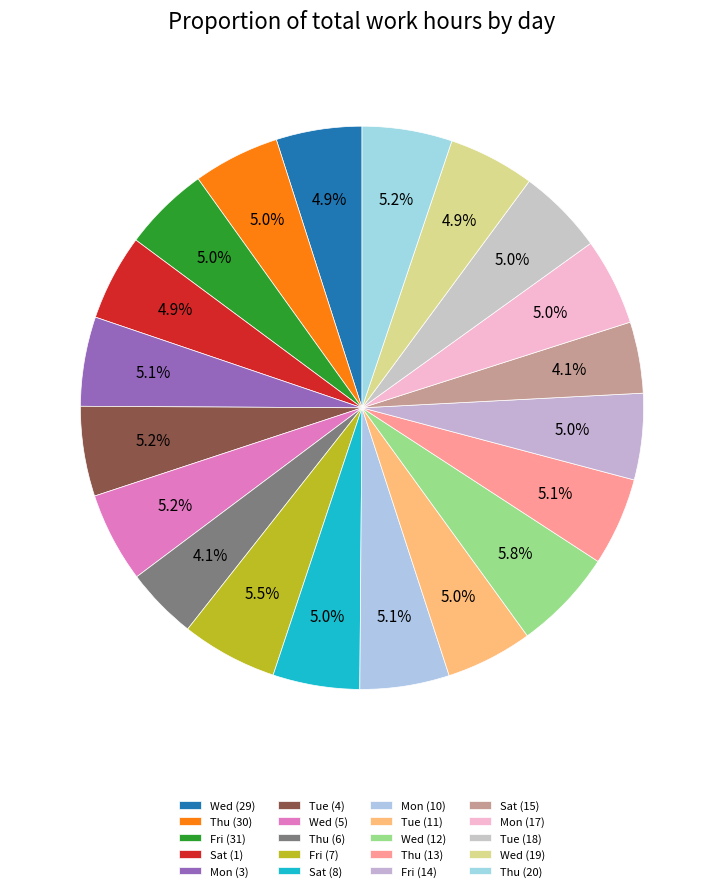

Which slice is the smallest?

Sat (15)